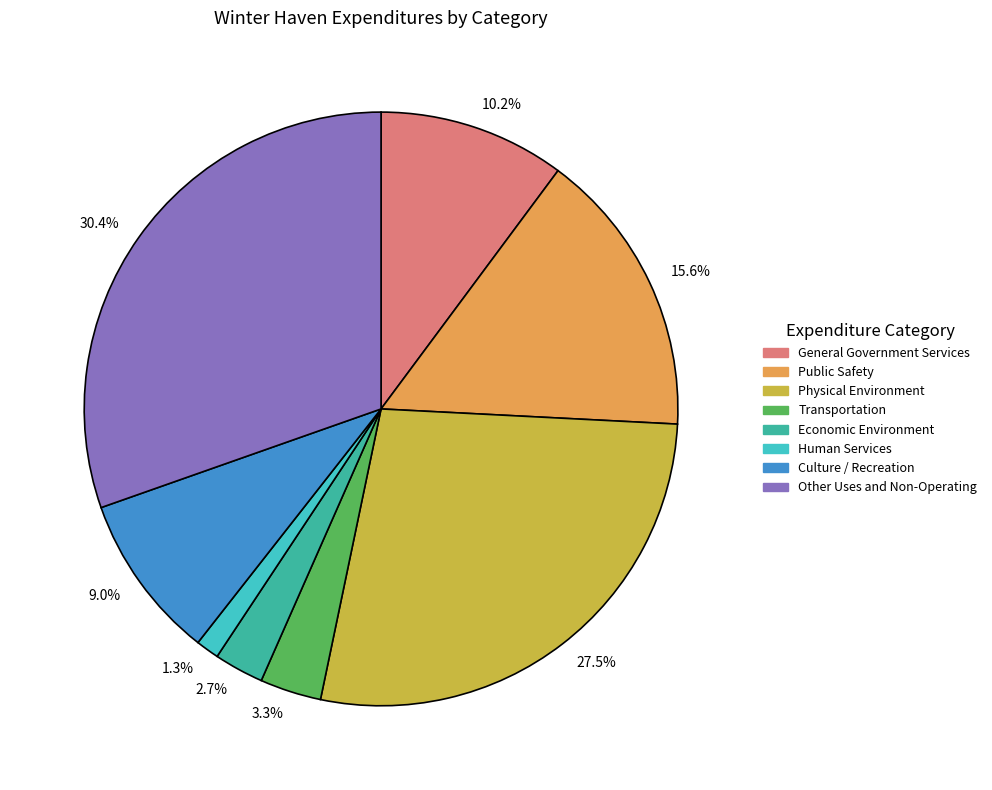

Is there a majority slice in this chart?

No